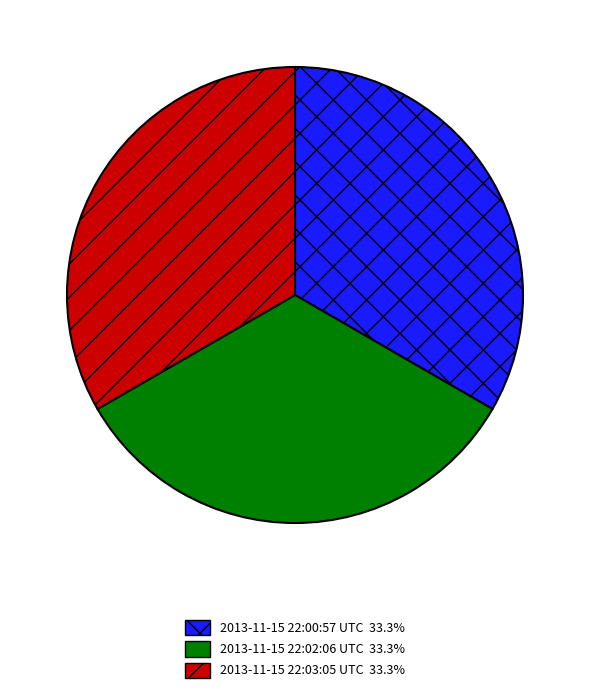

The 2013-11-15 22:02:06 UTC slice represents 33% of the pie. True or false?

True